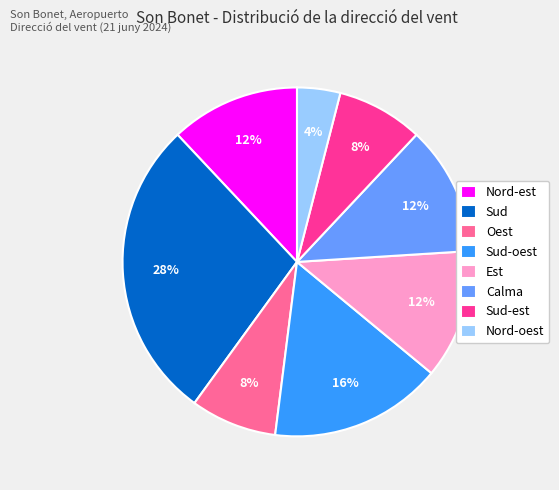

Is it true that Sud-oest is 16% of the pie?

True